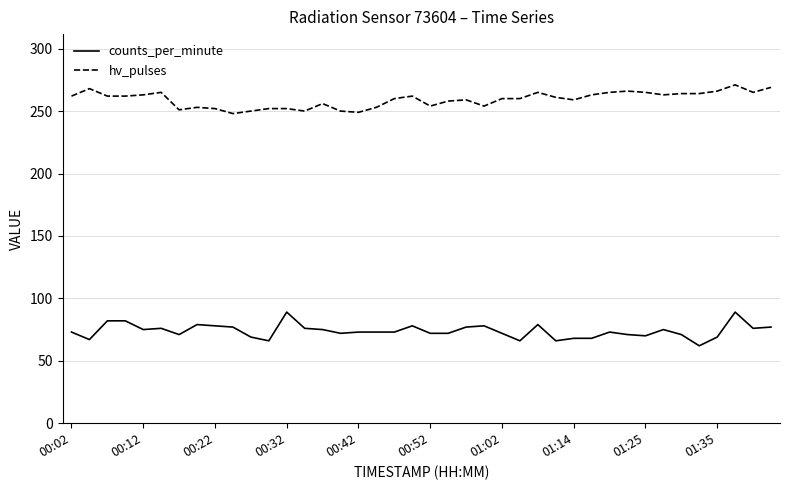

List the series in order of their overall mean, highest first.

hv_pulses, counts_per_minute